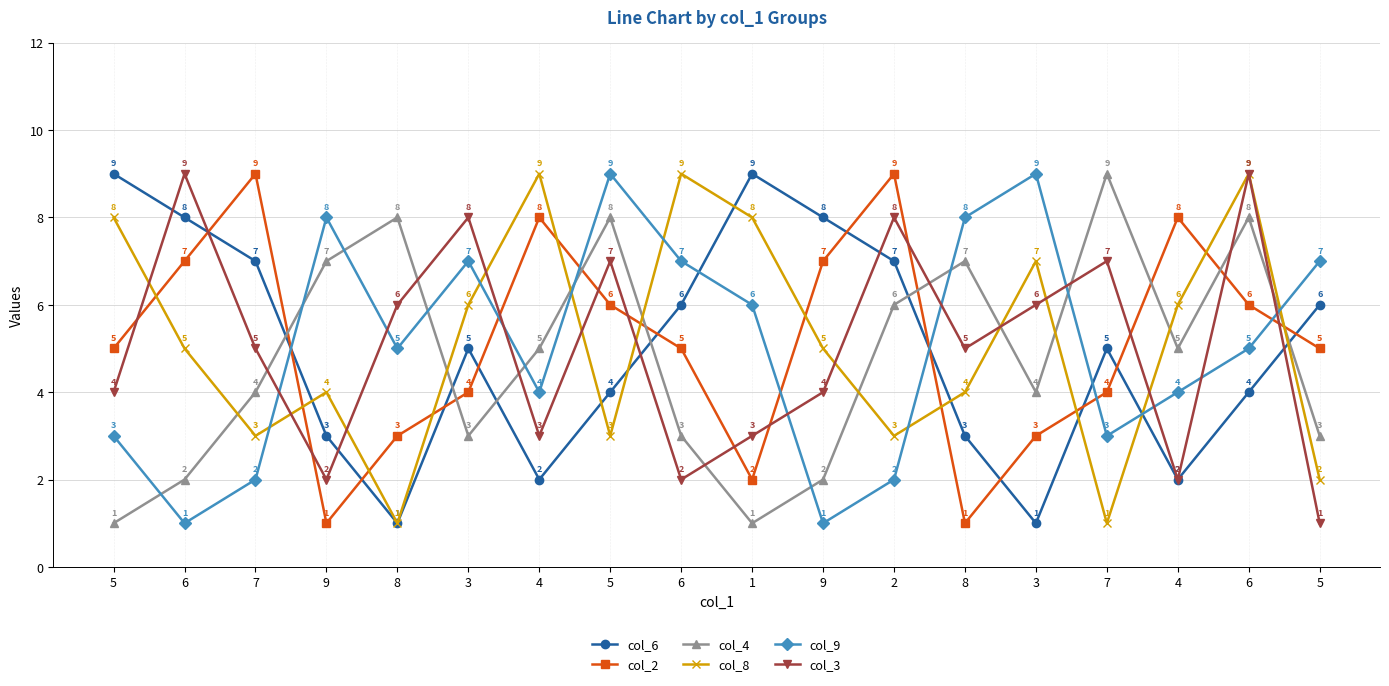

Which series has the largest total across all categories?

col_2